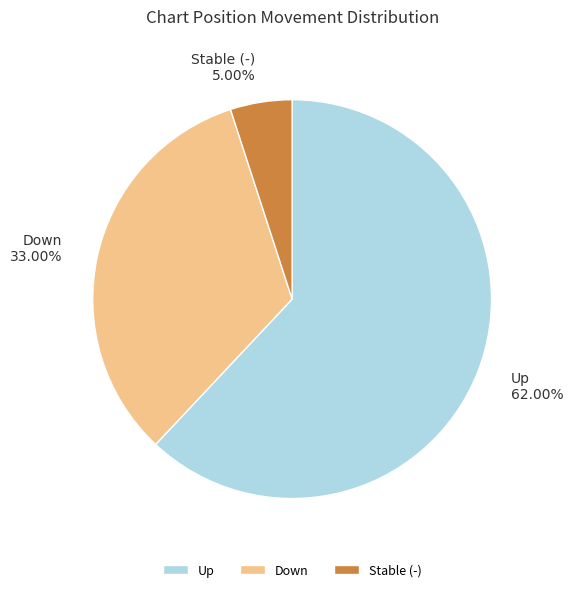

What is the ratio of the value at Up to the value at Stable (-)?

12.4